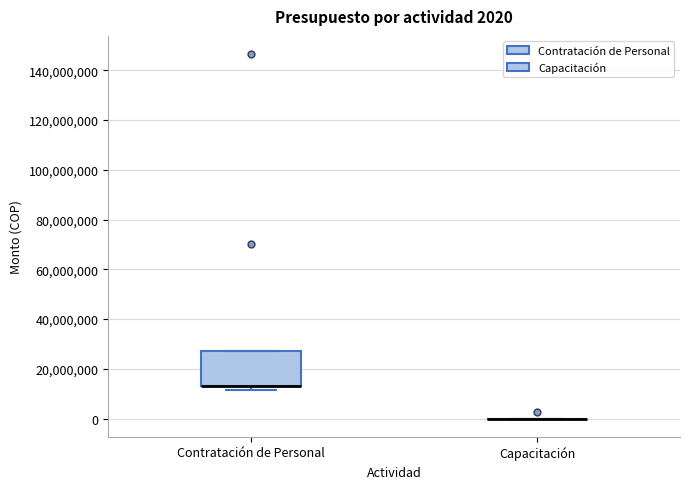

Which box is the tallest, from its lower edge to its upper edge?

Contratación de Personal